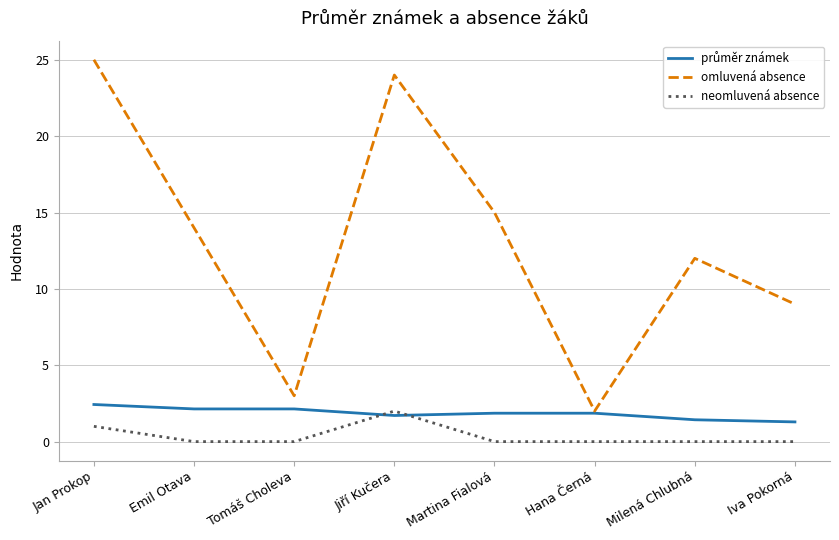

True or false: neomluvená absence and omluvená absence intersect in this chart.

False